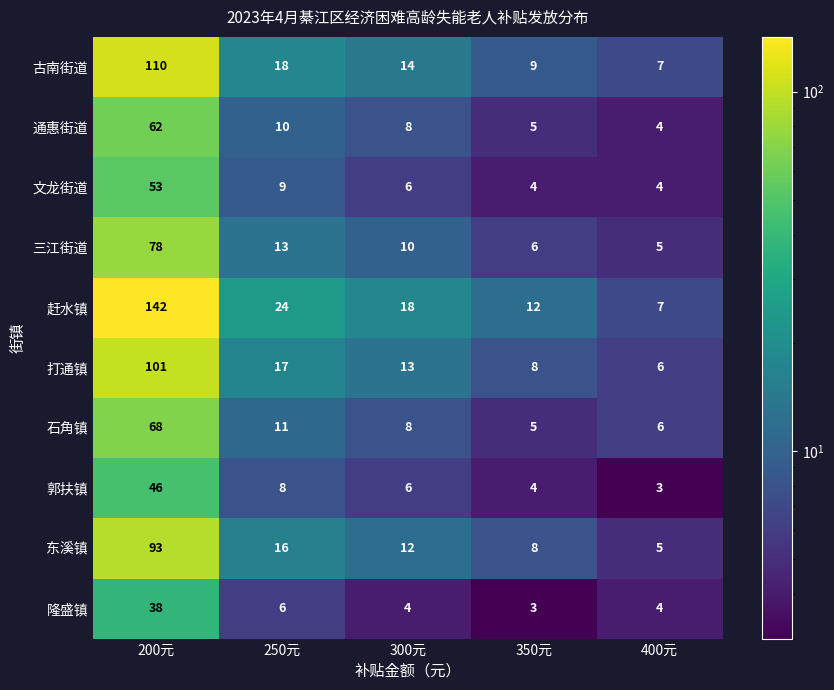

Is it true that 古南街道 equals 9 at 350元?

True